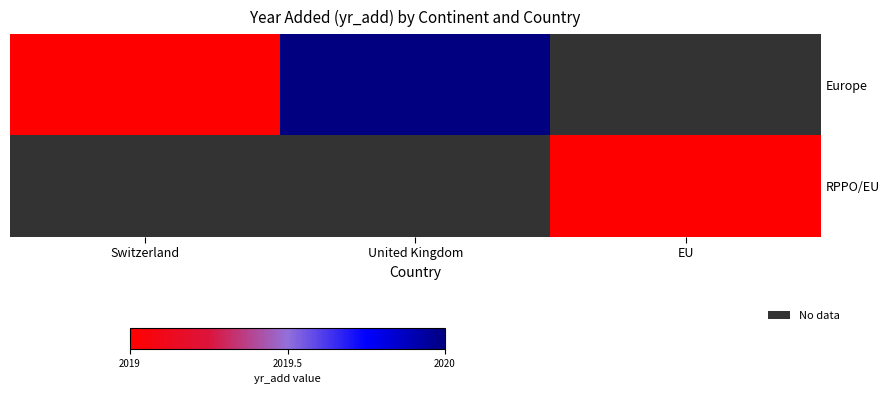

Which label corresponds to the largest value in the chart?

United Kingdom